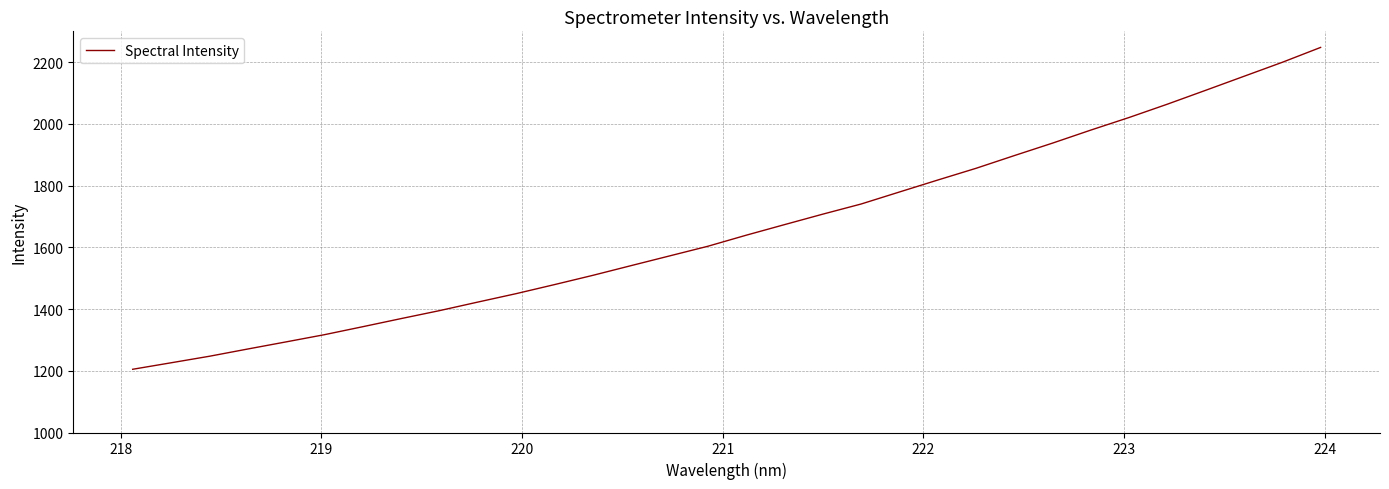

What is the greatest value displayed?

2247.4